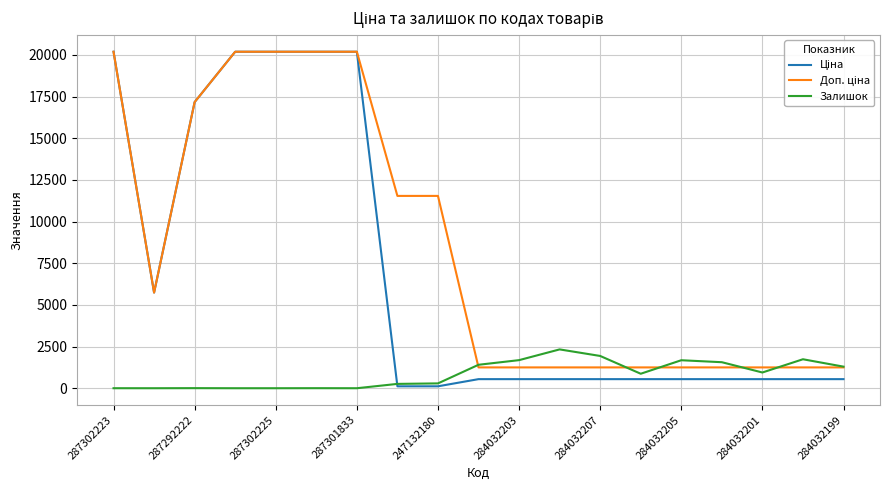

What is the greatest value displayed?

20186.0